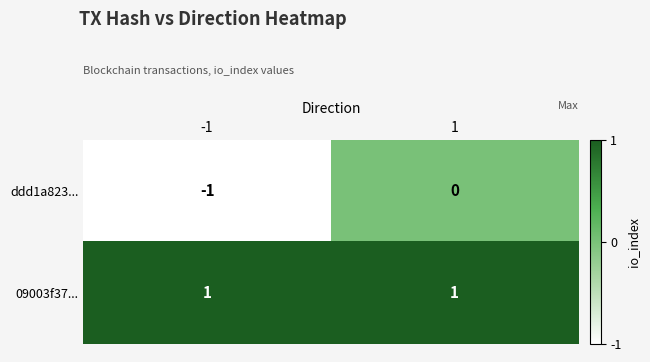

Is the value of 09003f37... at 1 greater than the value of ddd1a823... at 1?

Yes